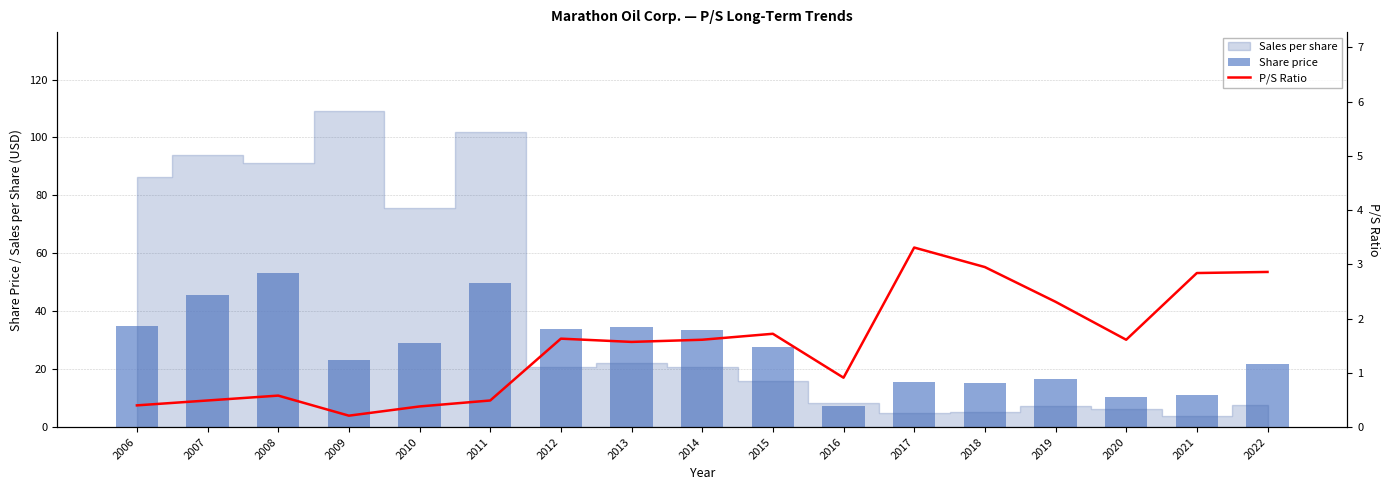

Which category has the lowest value in the Share price series?

2016